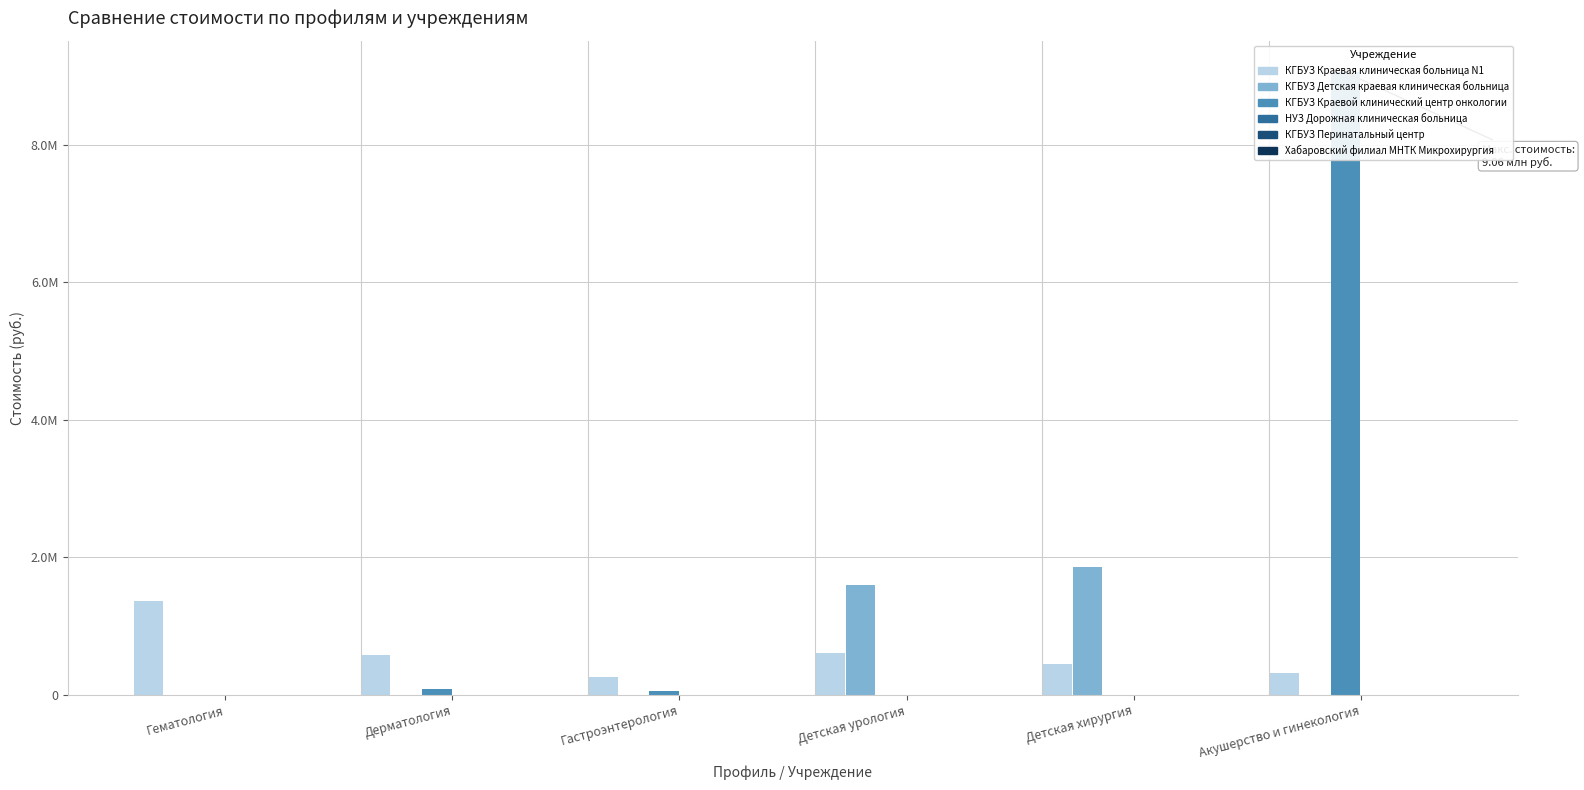

List the series in order of their peak value, lowest first.

НУЗ Дорожная клиническая больница, КГБУЗ Перинатальный центр, Хабаровский филиал МНТК Микрохирургия, КГБУЗ Краевая клиническая больница N1, КГБУЗ Детская краевая клиническая больница, КГБУЗ Краевой клинический центр онкологии